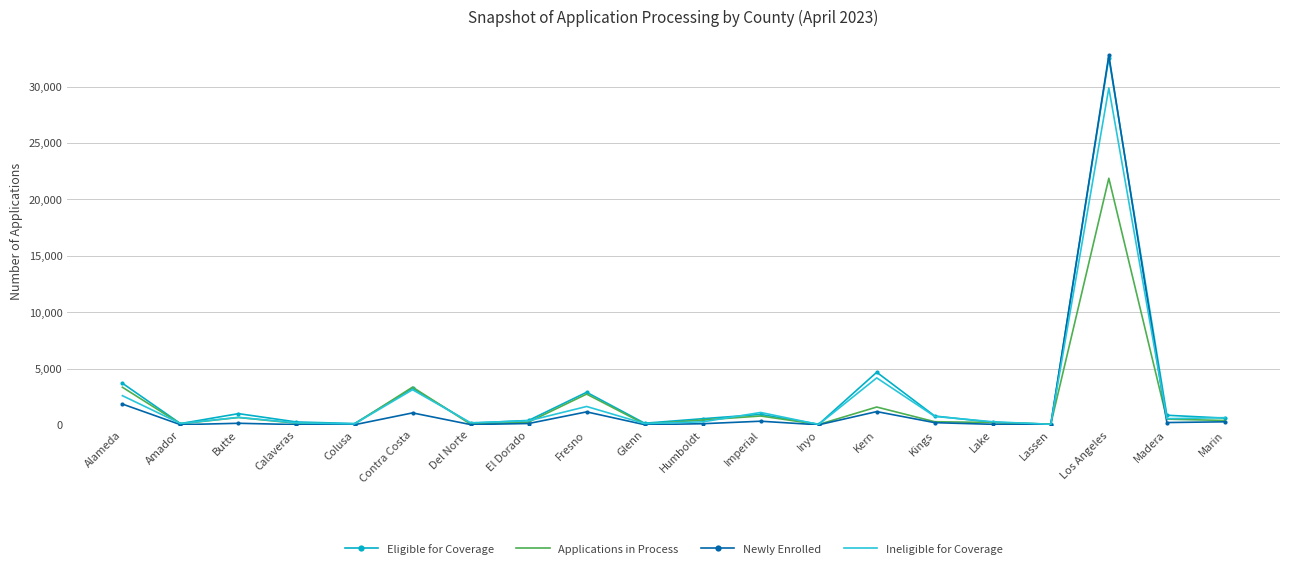

Is it true that Eligible for Coverage equals 3699 at Alameda?

True